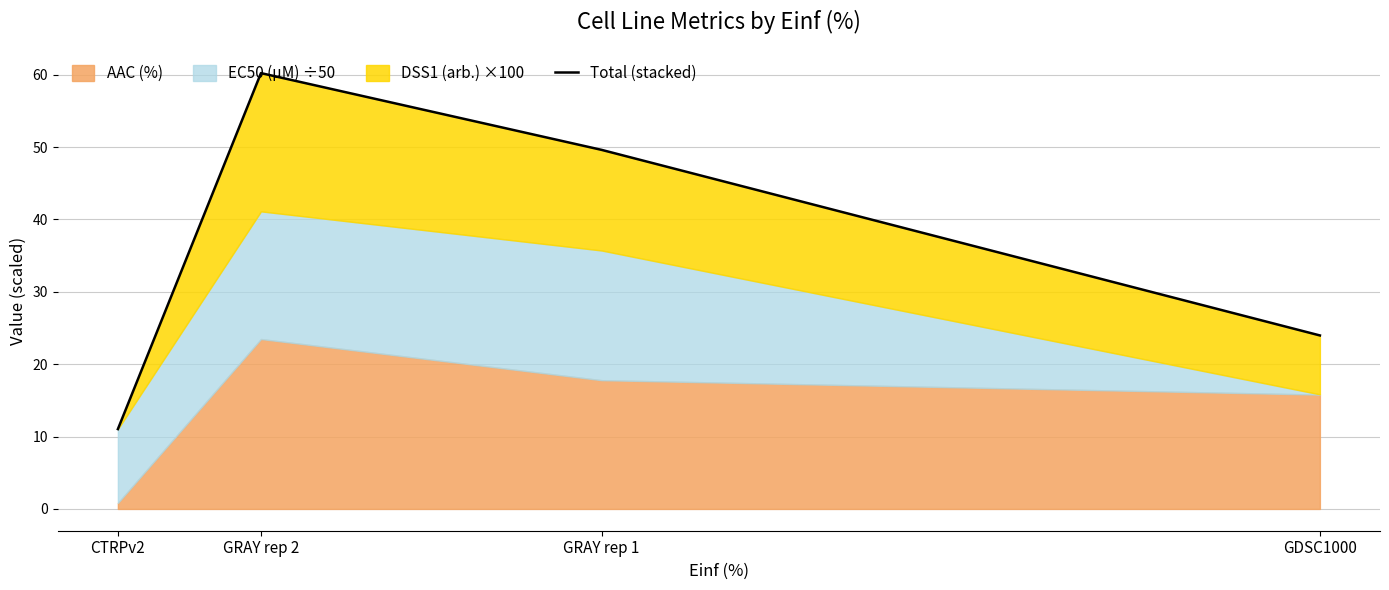

Does the chart display data point markers on the line(s)?

No